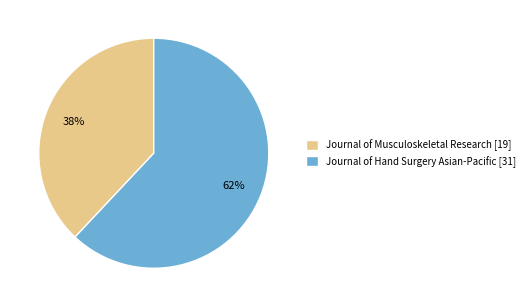

To the nearest percent, what is the average slice percentage?

50%